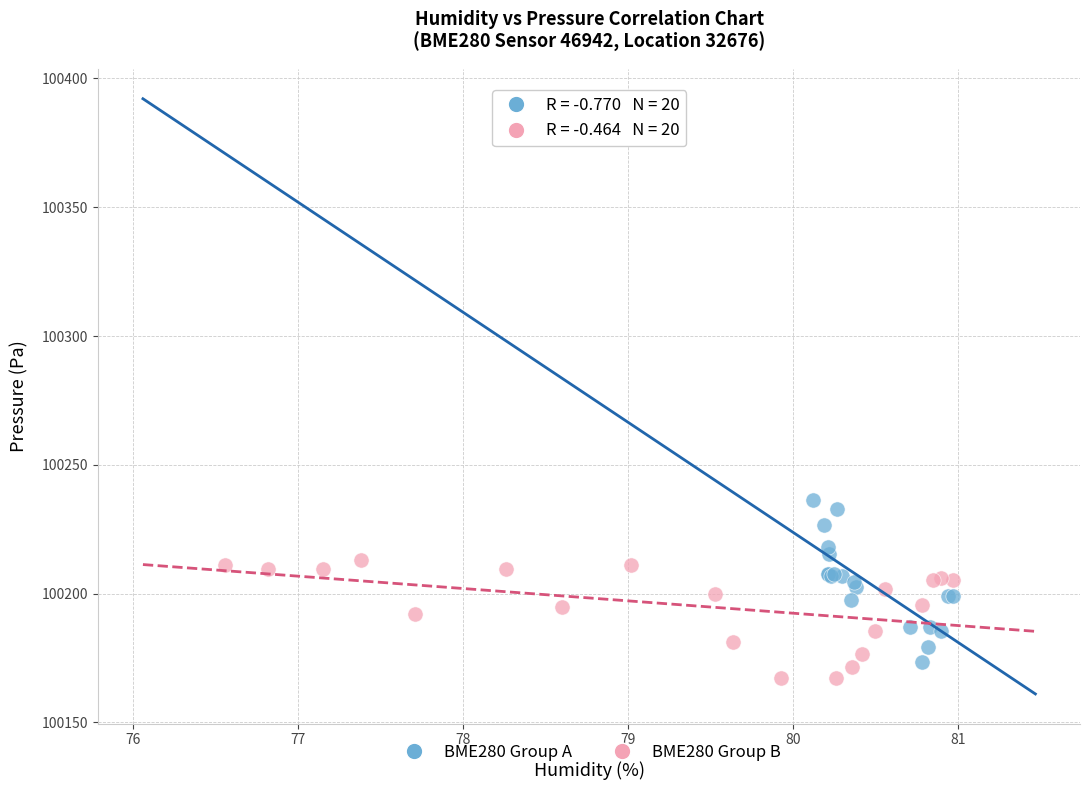

What are all the series names shown in the legend?

BME280 Group A, BME280 Group B